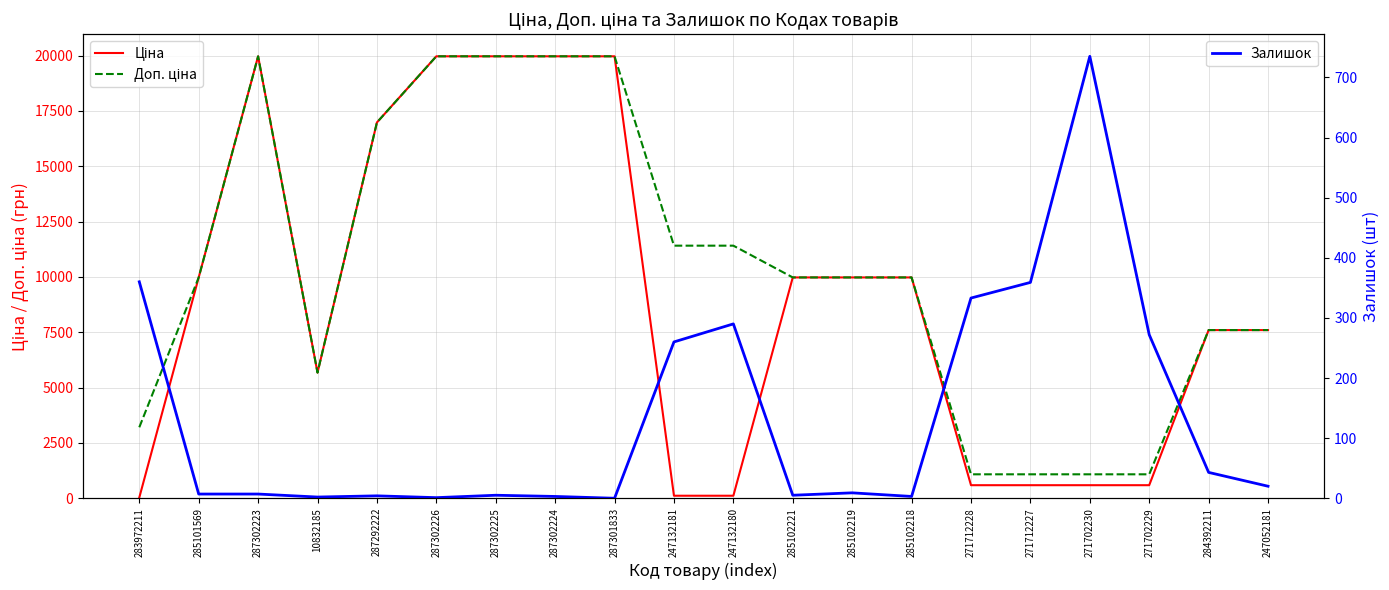

Where is Доп. ціна nearest to the value 10522?

285101569